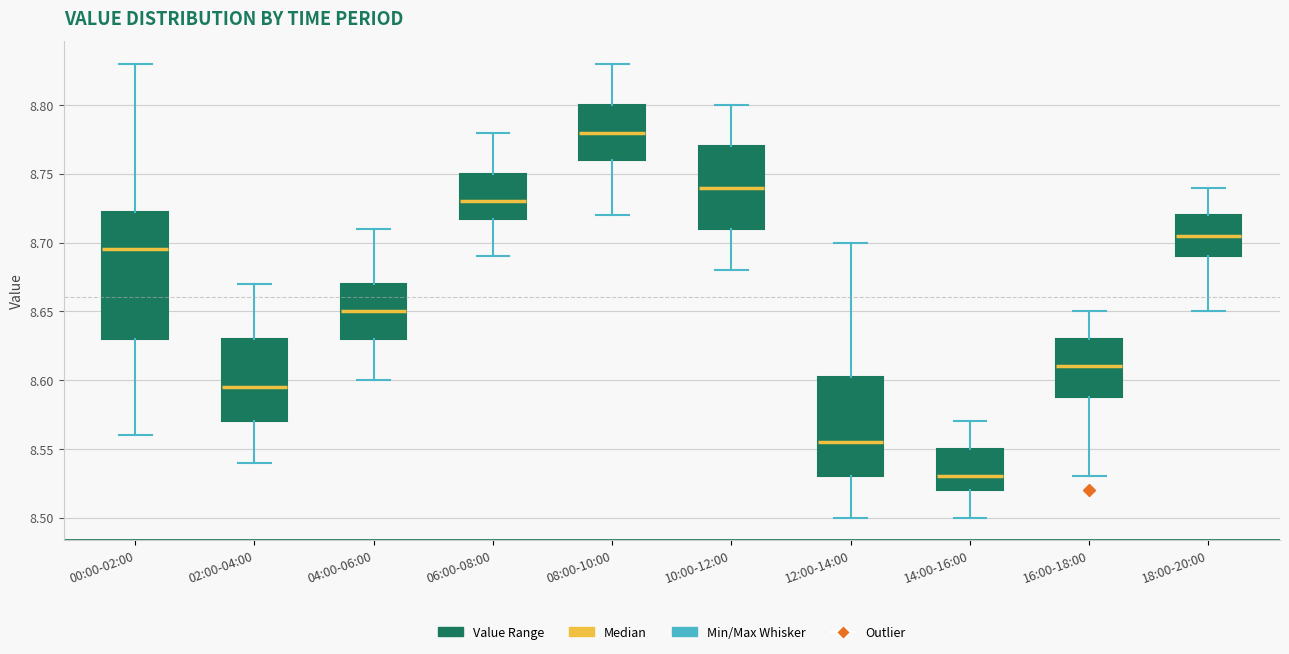

Reading left to right, transcribe this box plot: for each box, give where its median line is, the range the box spans, and where its two whiskers end, as read against the y-axis. The values are not printed on the chart, so give them approximately, as read against the axis.

00:00-02:00: median 8.695, box 8.630 to 8.725, whiskers 8.560 to 8.830
02:00-04:00: median 8.595, box 8.570 to 8.630, whiskers 8.540 to 8.670
04:00-06:00: median 8.650, box 8.630 to 8.670, whiskers 8.600 to 8.710
06:00-08:00: median 8.730, box 8.720 to 8.750, whiskers 8.690 to 8.780
08:00-10:00: median 8.780, box 8.760 to 8.800, whiskers 8.720 to 8.830
10:00-12:00: median 8.740, box 8.710 to 8.770, whiskers 8.680 to 8.800
12:00-14:00: median 8.555, box 8.530 to 8.605, whiskers 8.500 to 8.700
14:00-16:00: median 8.530, box 8.520 to 8.550, whiskers 8.500 to 8.570
16:00-18:00: median 8.610, box 8.590 to 8.630, whiskers 8.530 to 8.650
18:00-20:00: median 8.705, box 8.690 to 8.720, whiskers 8.650 to 8.740